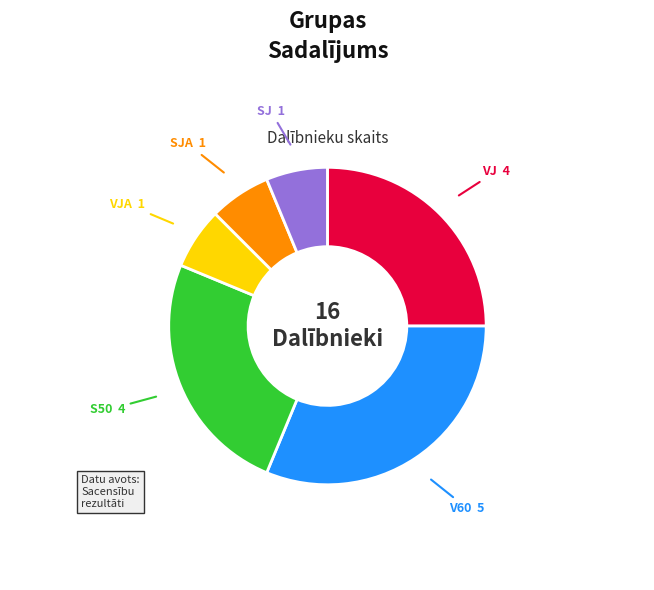

Does VJA account for over 50% of the chart?

No